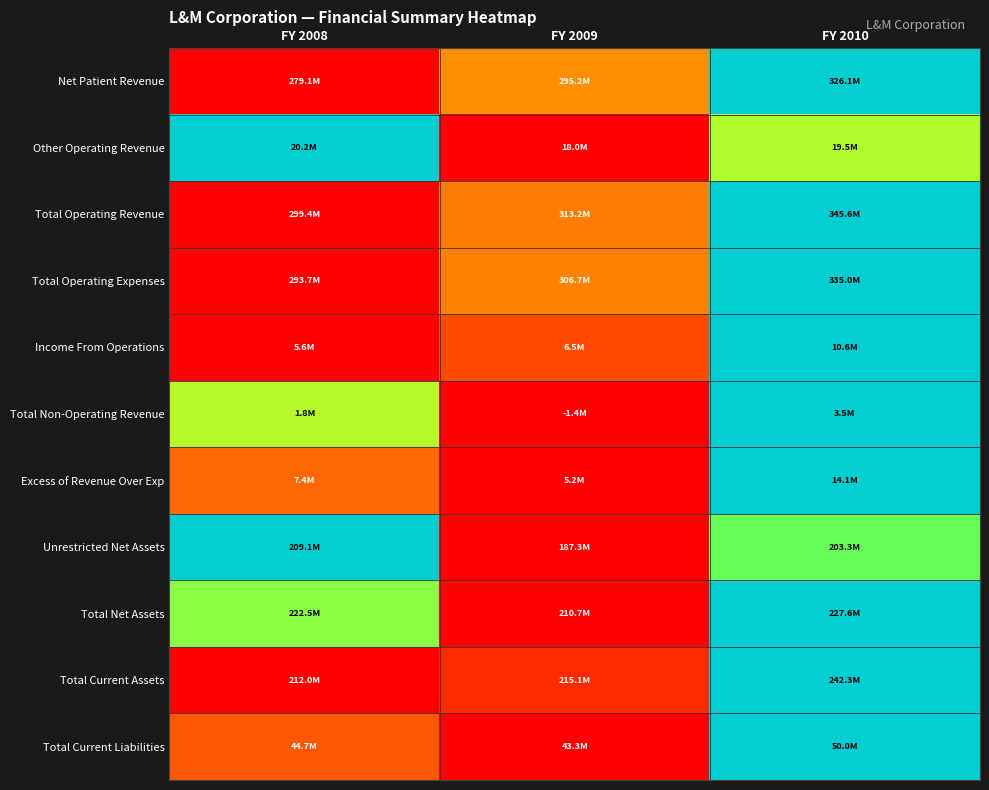

Which series has the largest range (max minus min)?

Net Patient Revenue